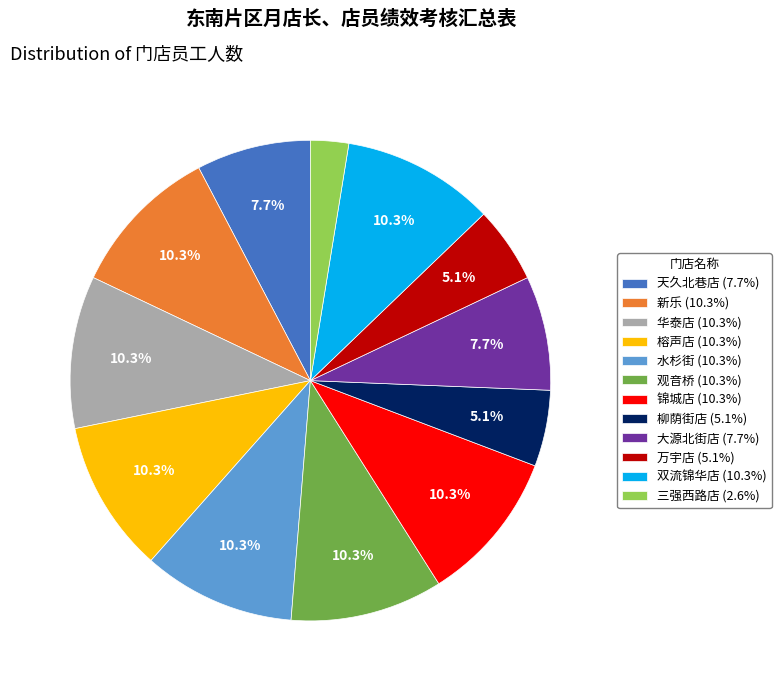

To the nearest percent, what portion does 万宇店 represent?

5%